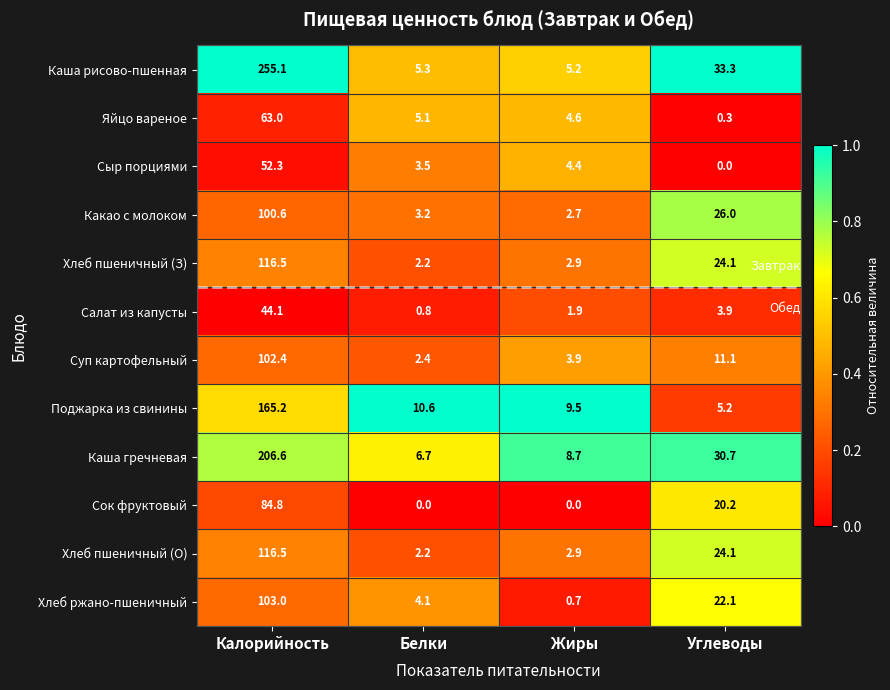

What is the total value across all series at Белки?

46.1